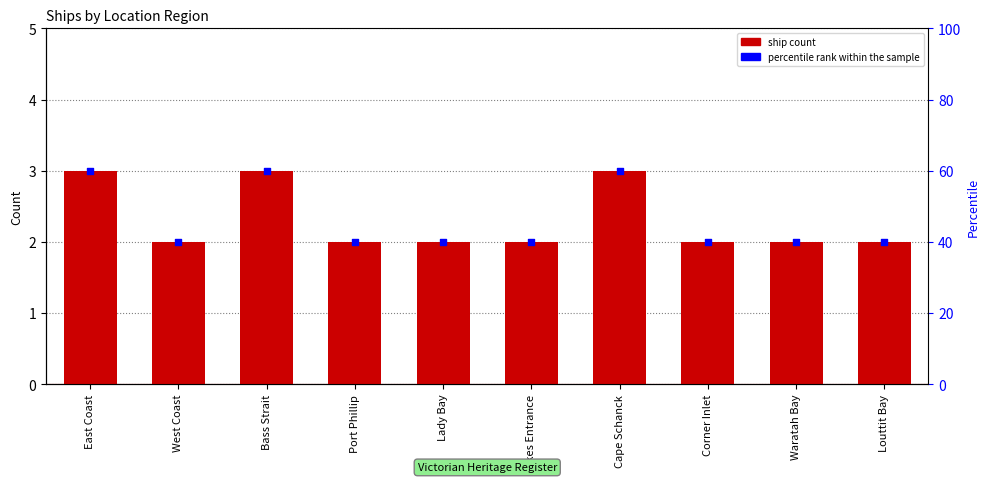

Which series contains the highest Y value?

percentile rank within sample